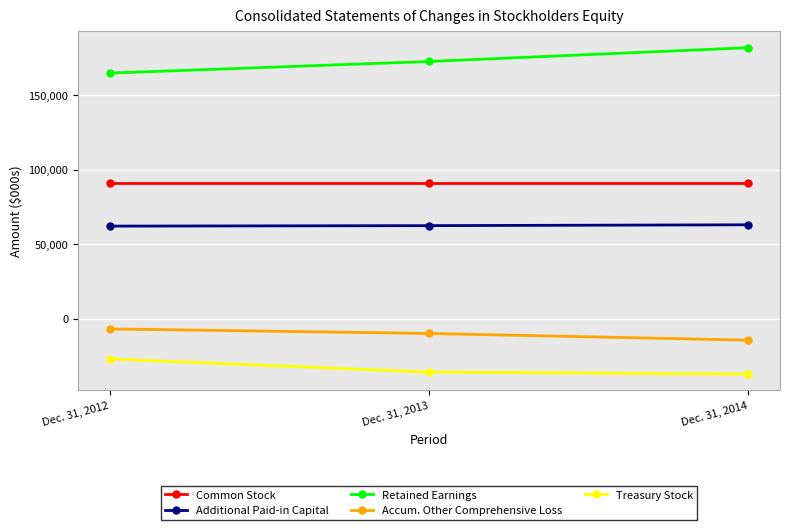

What is the difference between the Retained Earnings values at Dec. 31, 2013 and Dec. 31, 2014?

9249